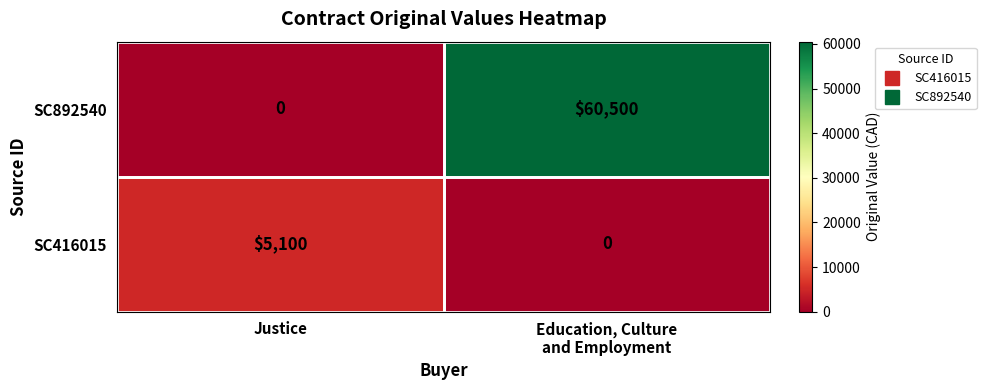

Which series has the largest range (max minus min)?

SC892540